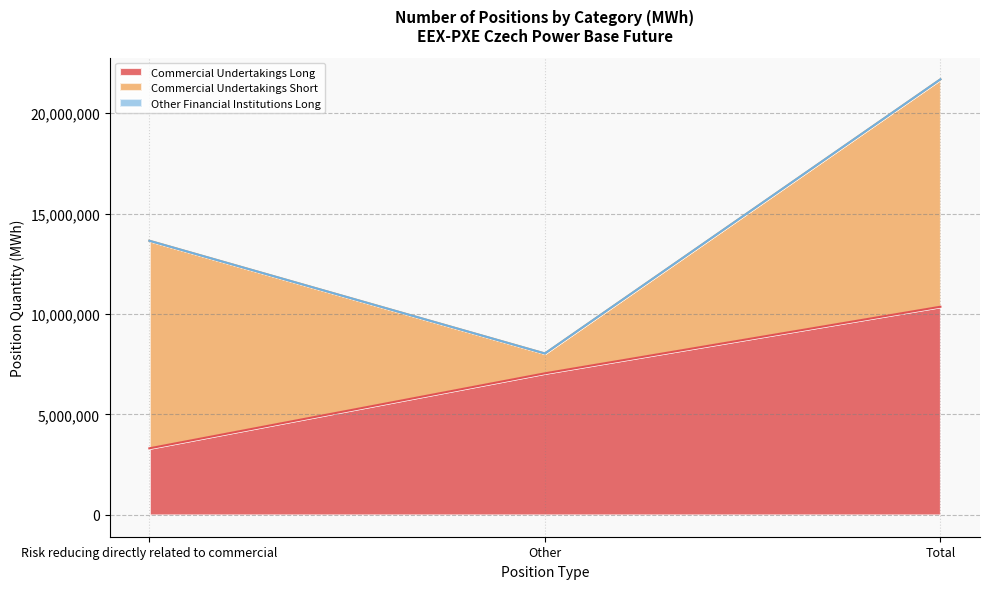

Where does the Commercial Undertakings Long series first go above 7047816?

Total